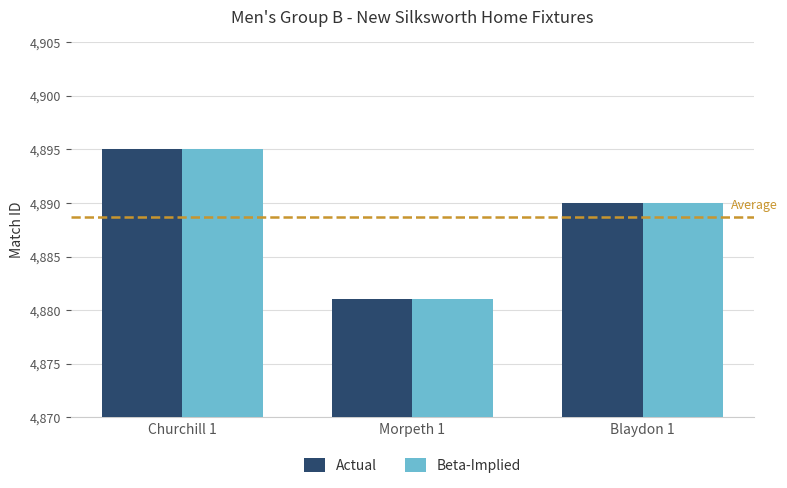

Rank the categories by Beta-Implied value from lowest to highest.

Morpeth 1, Blaydon 1, Churchill 1